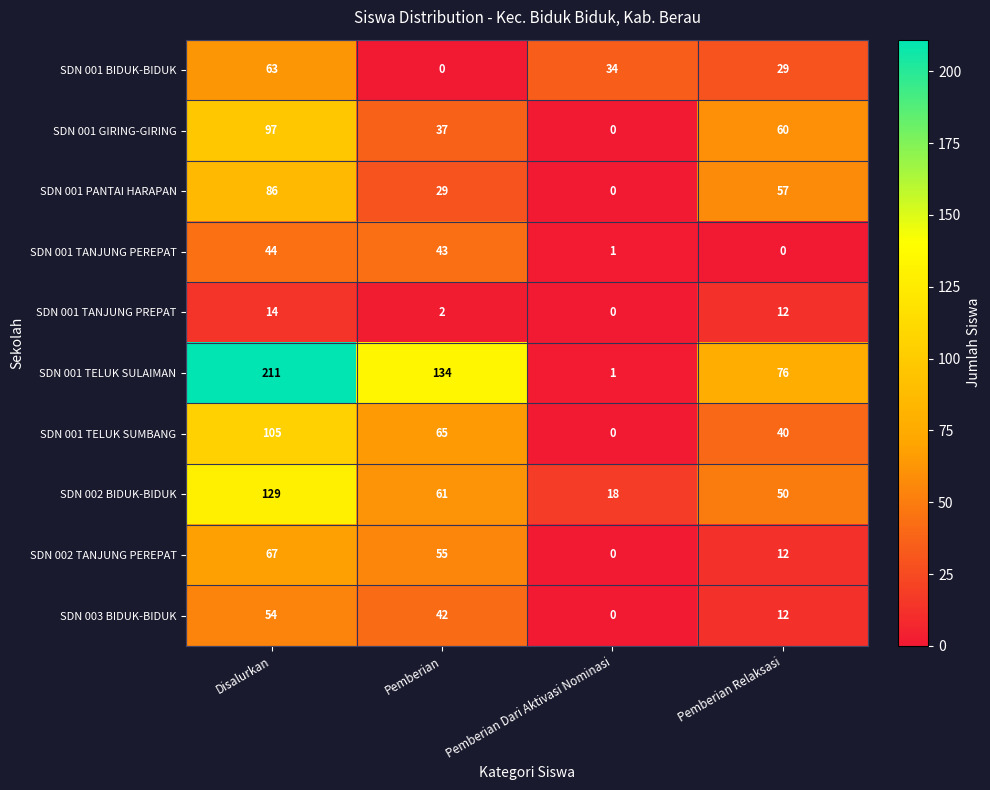

How many categories are shown in the chart?

4